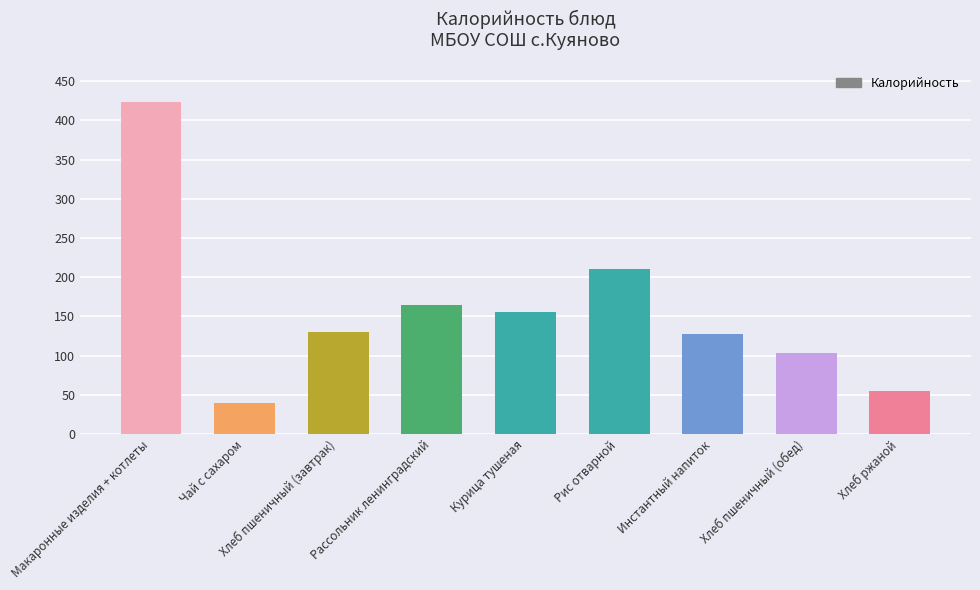

At which label is the value closest to 231?

Рис отварной